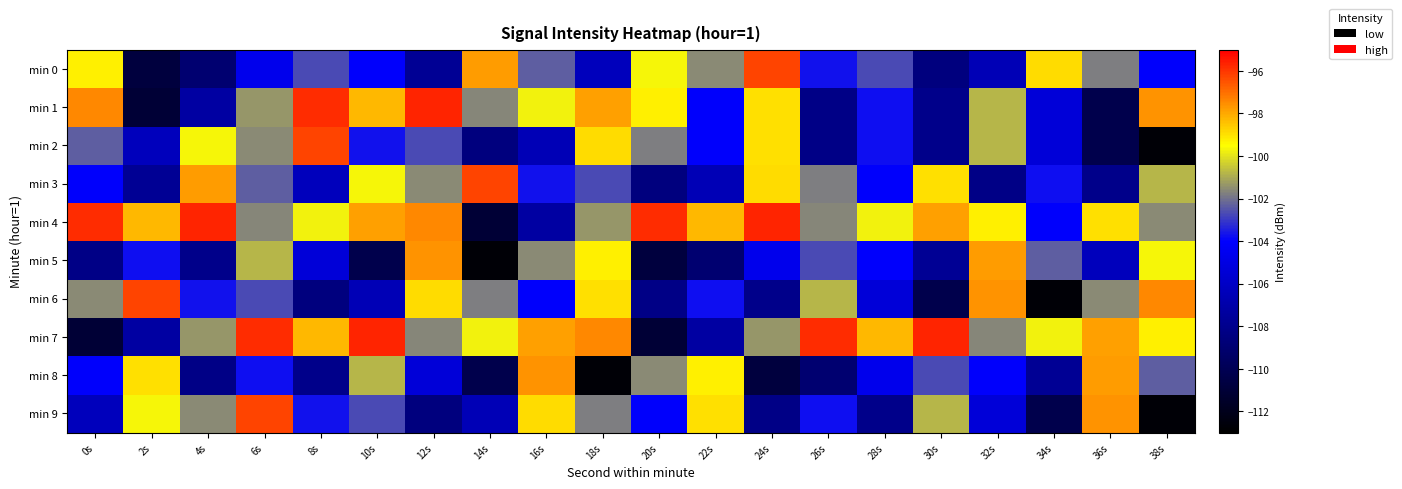

The min 2 series shows -106.6 at 16s. True or false?

True